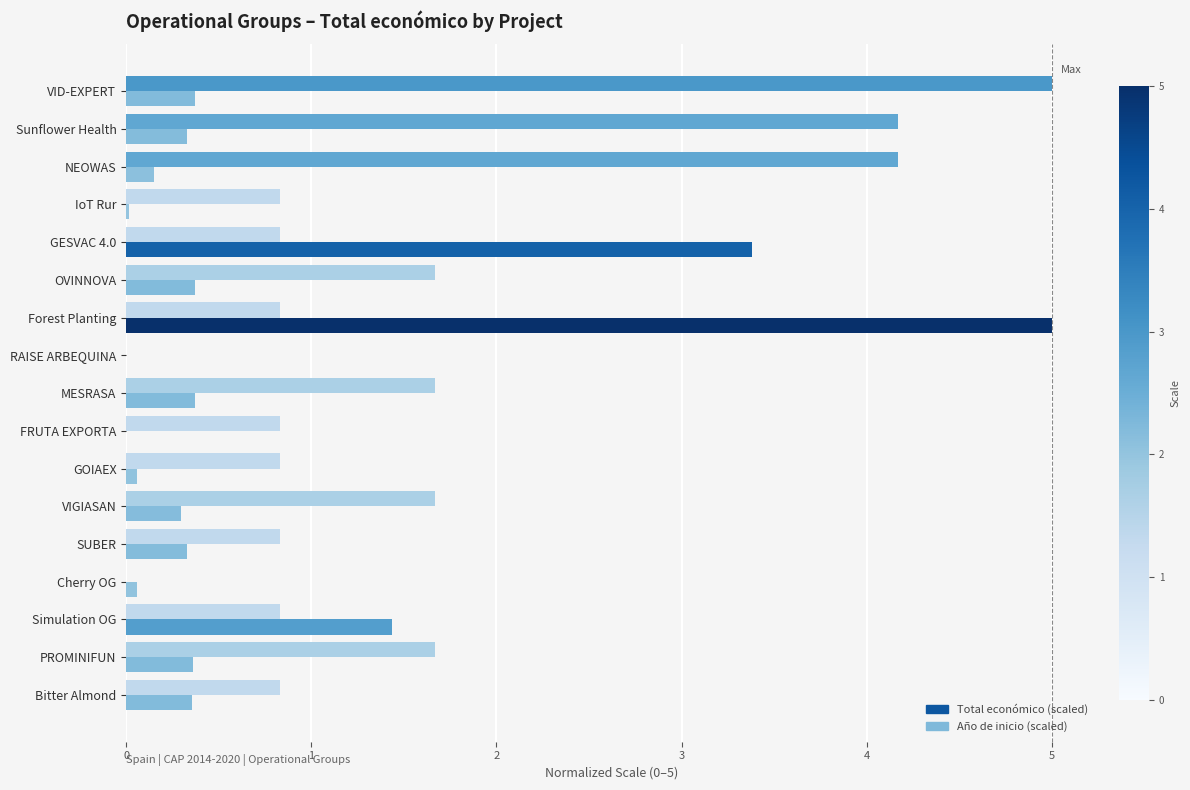

Read the Año de inicio (scaled) value at NEOWAS.

4.2